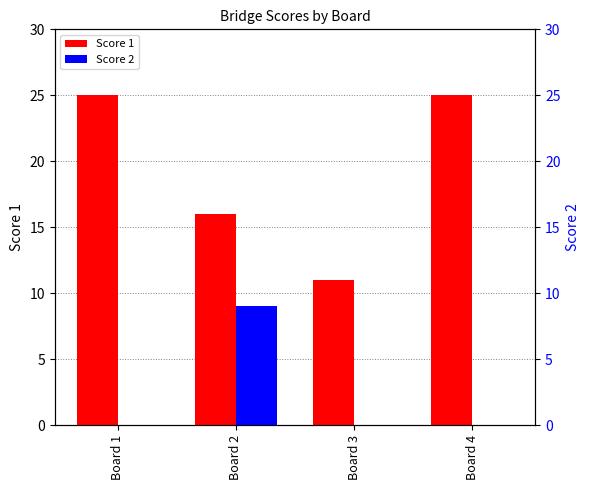

Which category has the lowest value across all series?

Board 1